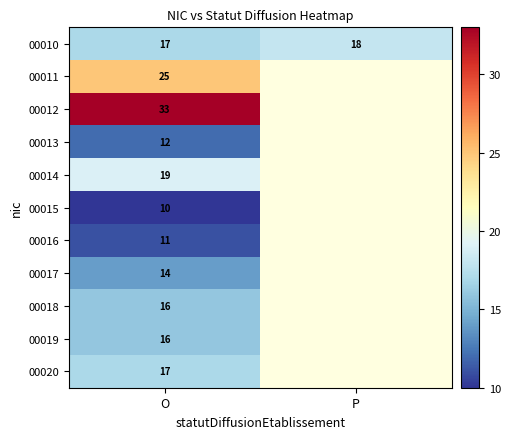

At which category is the sum across all series the highest?

O